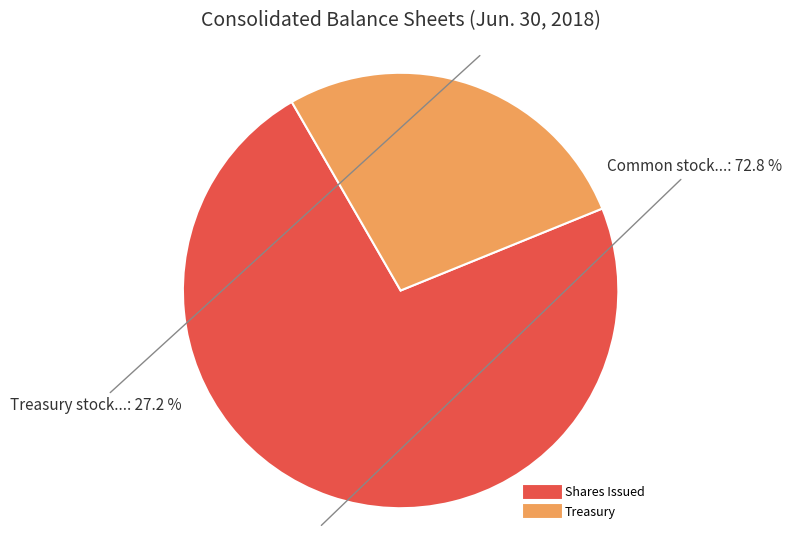

What percentage is the Common stock, shares issued slice, to the nearest percent?

73%